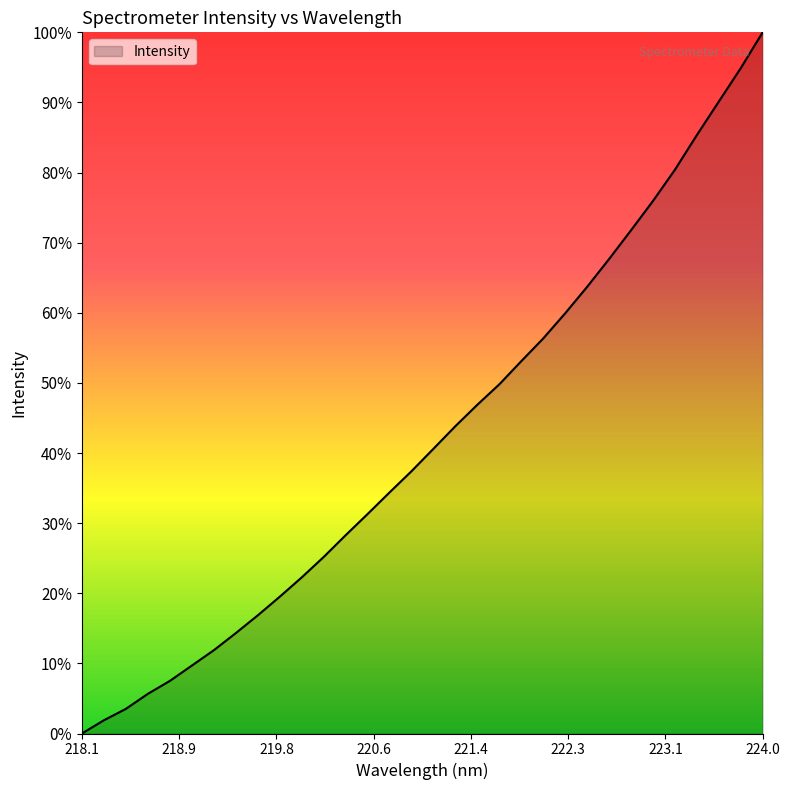

What is the difference between the maximum and minimum values?

100.0